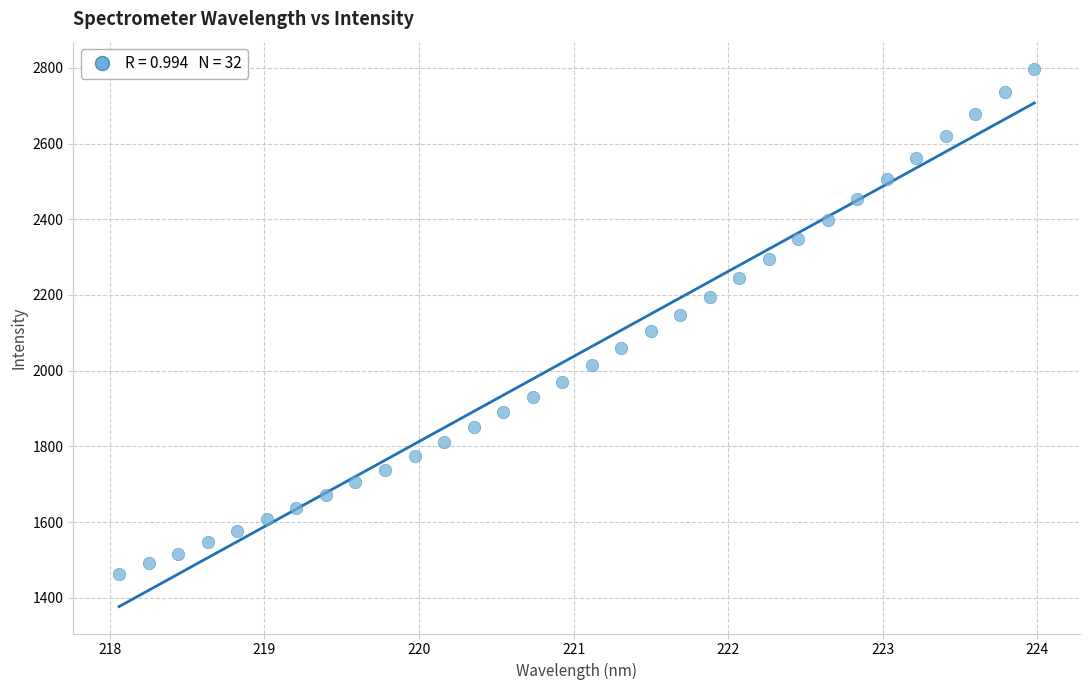

What is the range of Y values (max minus min)?

1334.4